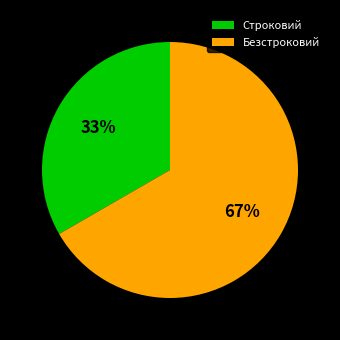

True or false: Безстроковий accounts for 59% of the total.

False